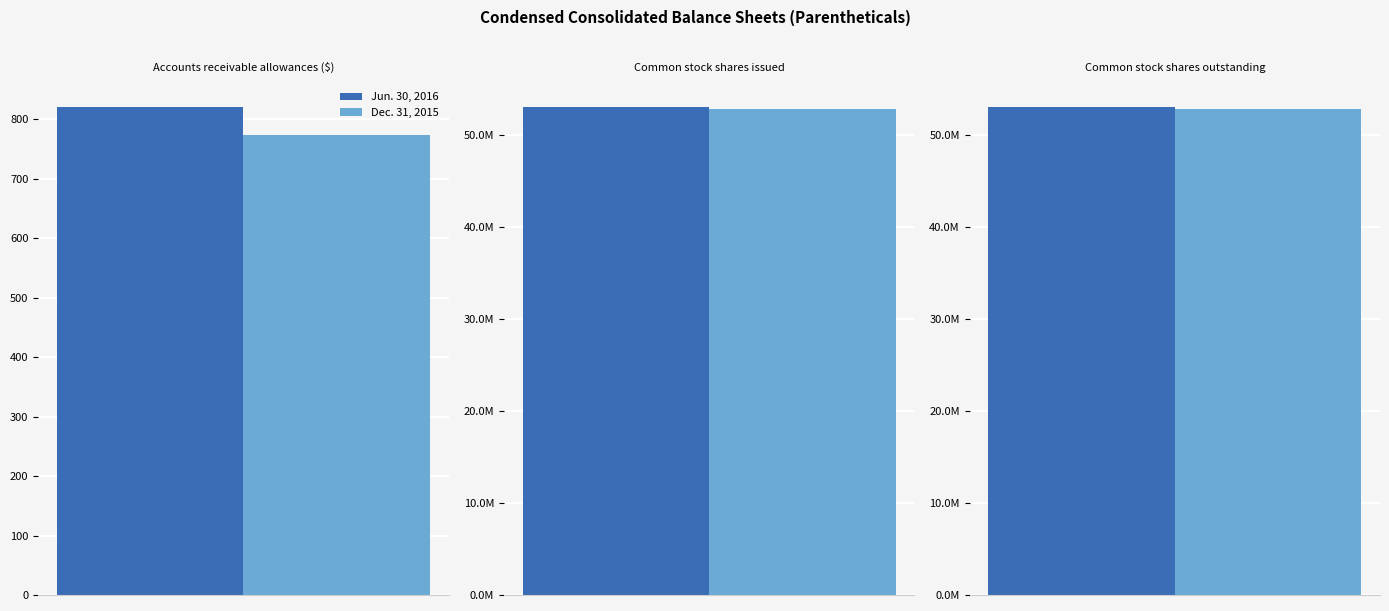

Which series has the largest range (max minus min)?

Jun. 30, 2016